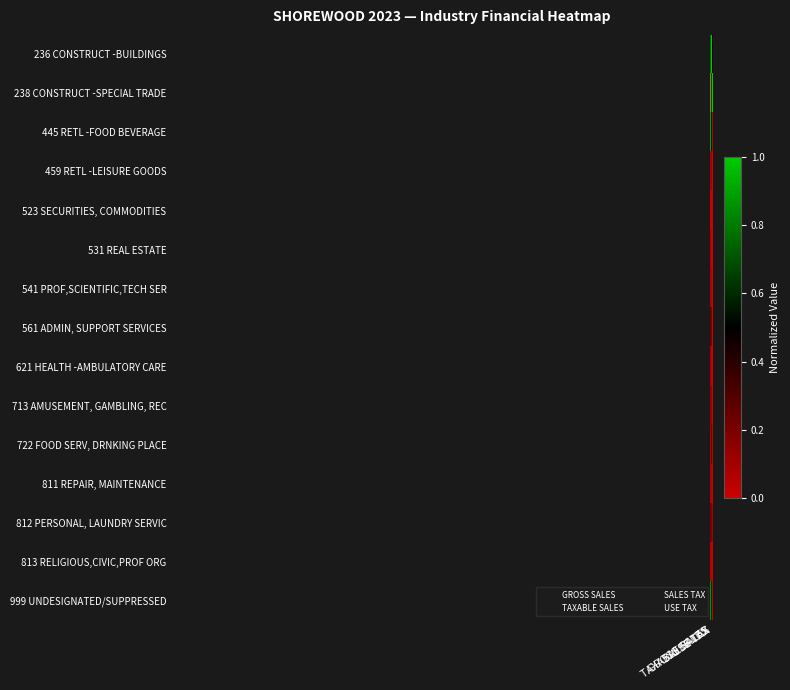

Which label corresponds to the largest value in the chart?

TAXABLE SALES